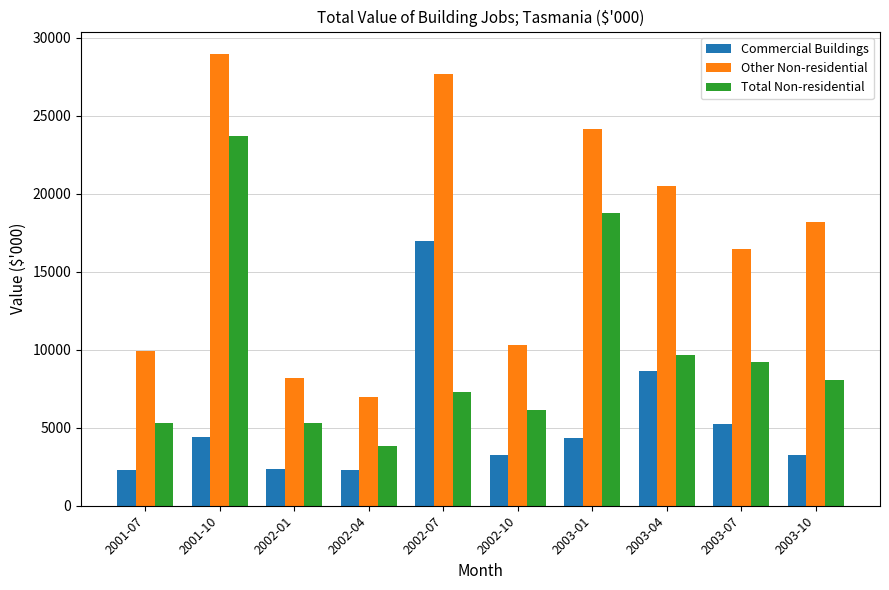

The Total Non-residential series shows 1413 at 2002-04. True or false?

False